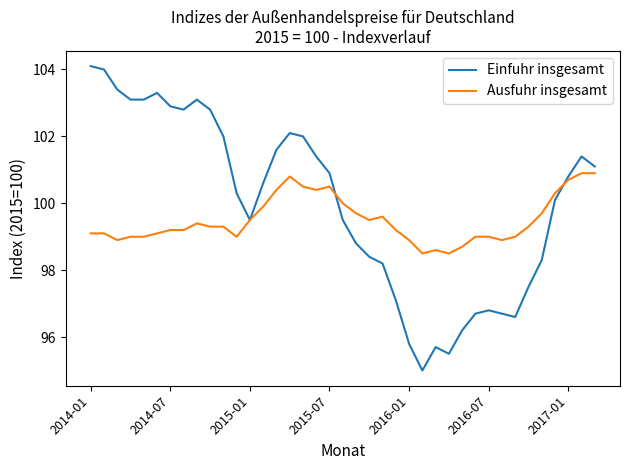

List the series in order of their peak value, lowest first.

Ausfuhr insgesamt, Einfuhr insgesamt